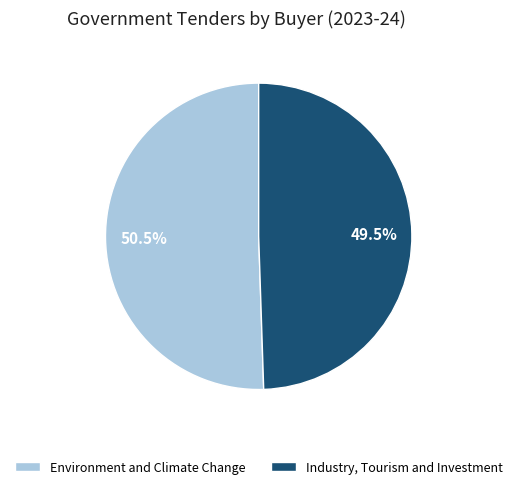

How many slices are in this pie chart?

2